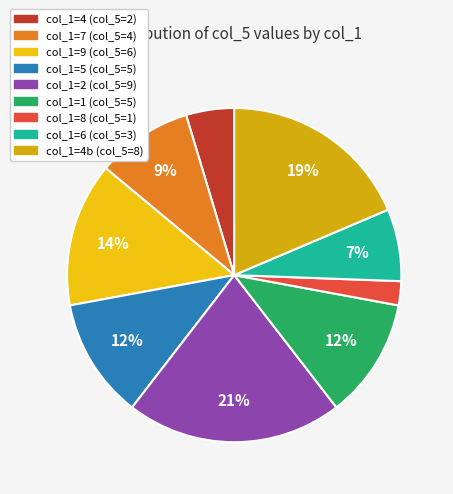

Which slice is the largest?

2